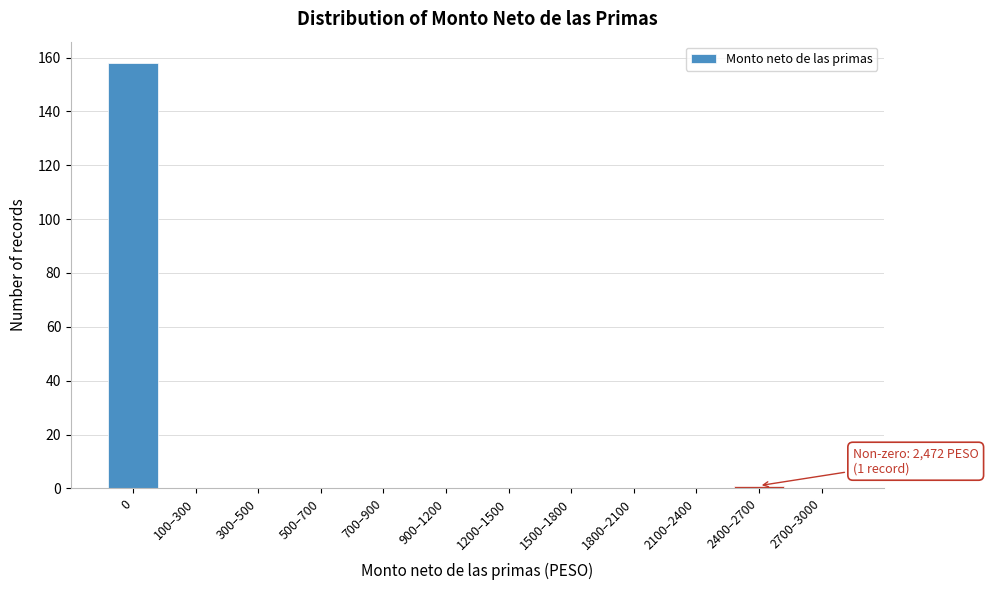

Reading left to right, list all the values displayed in this chart.

0=158	100–300=0	300–500=0	500–700=0	700–900=0	900–1200=0	1200–1500=0	1500–1800=0	1800–2100=0	2100–2400=0	2400–2700=1	2700–3000=0